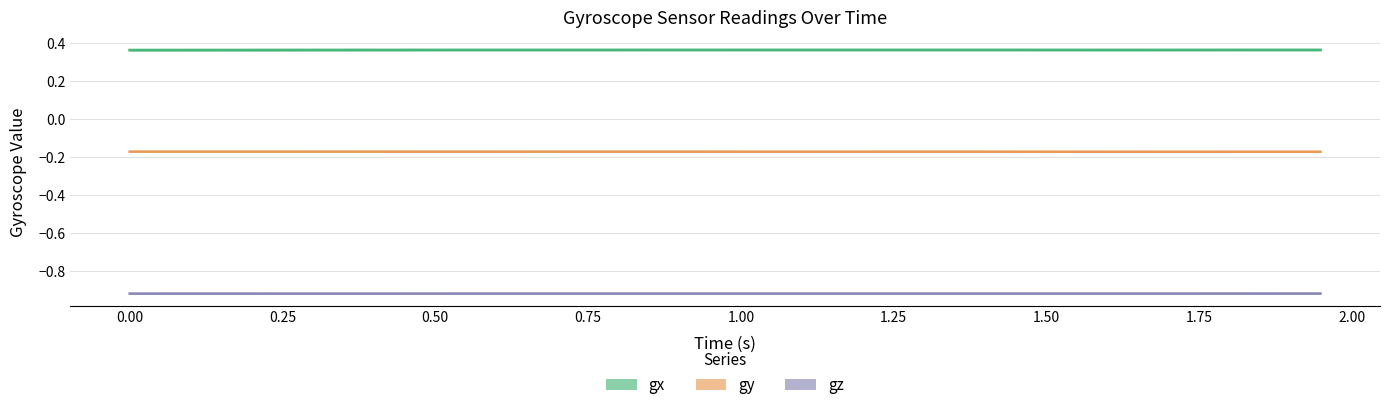

List the labels in order of gz value, smallest first.

2, 0, 1, 3, 5, 4, 7, 6, 8, 32, 9, 22, 11, 15, 16, 27, 12, 26, 17, 14, 10, 37, 33, 20, 13, 34, 31, 25, 21, 18, 28, 19, 36, 30, 29, 23, 35, 24, 38, 39